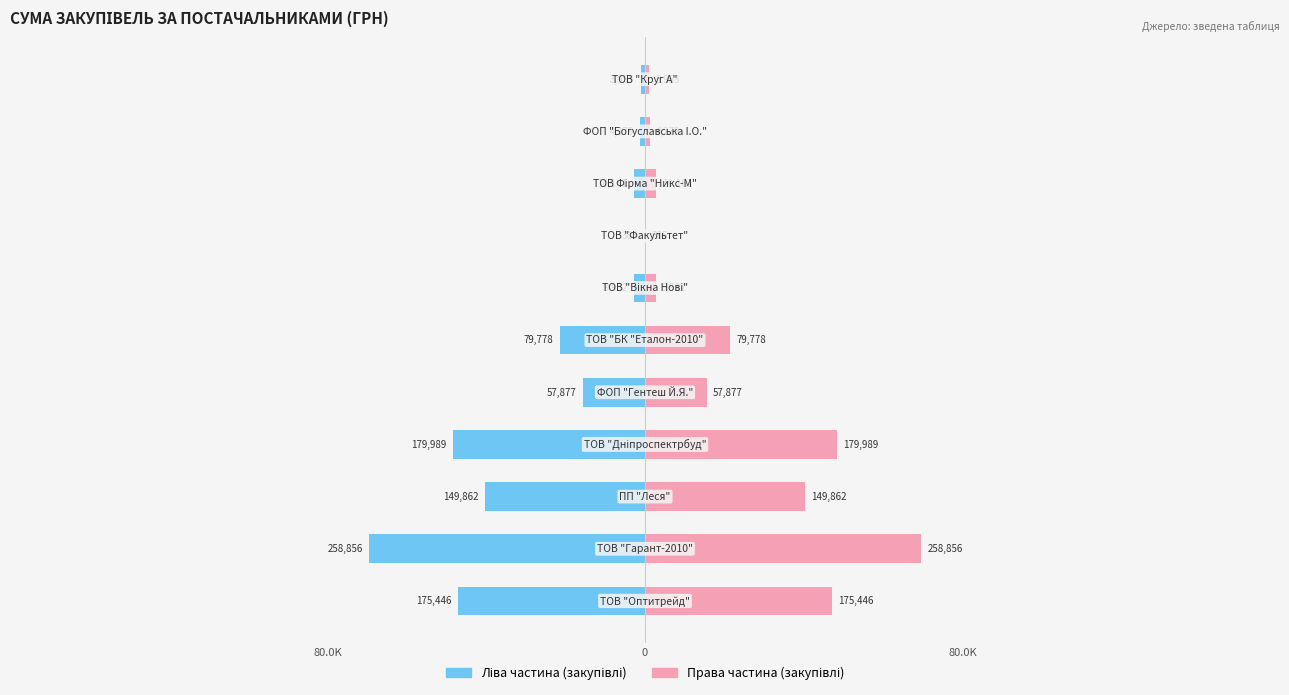

Between 5 and 6, which series saw the biggest shift?

Ліва частина